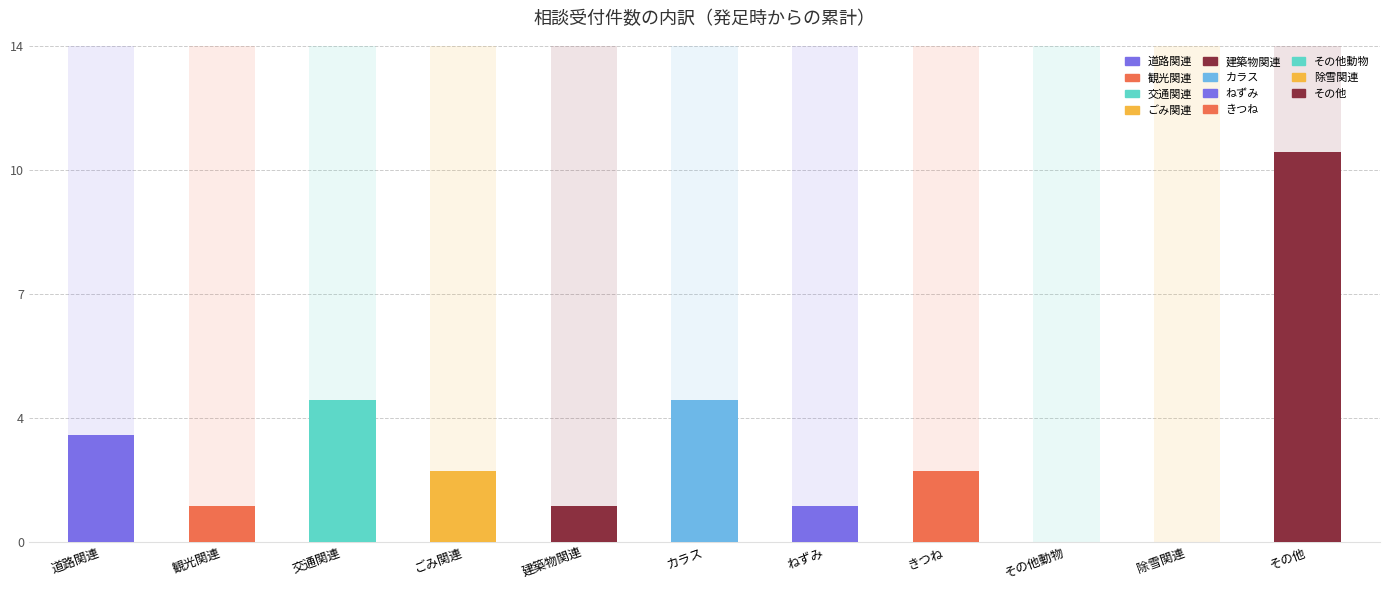

What is the greatest value displayed?

11